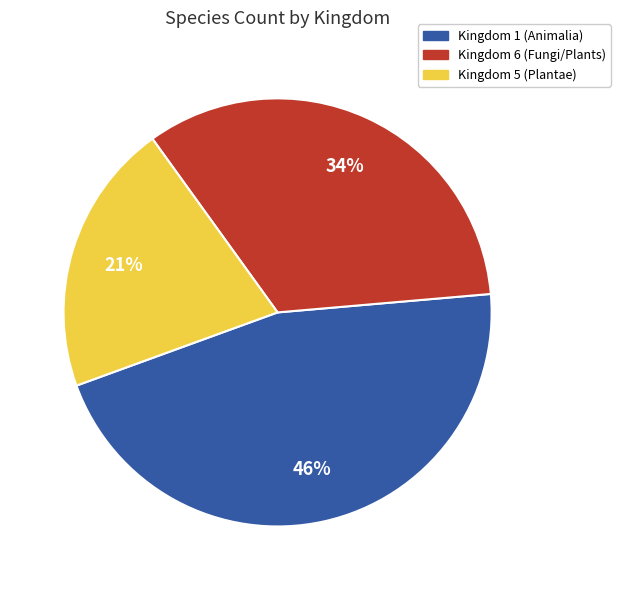

To the nearest percent, what is the average slice percentage?

33%